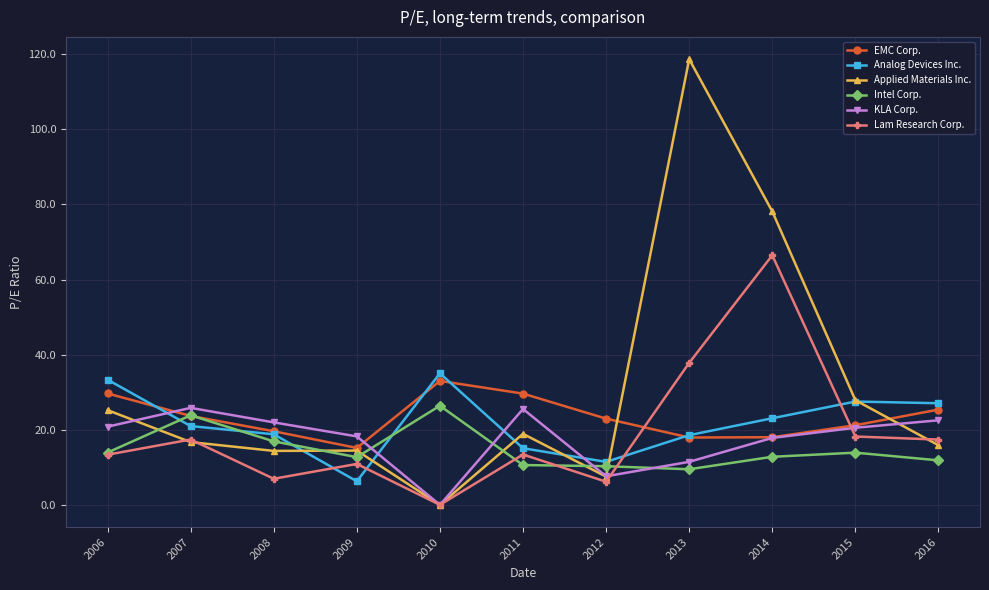

Which series changed the most between 2006 and 2011?

Analog Devices Inc.